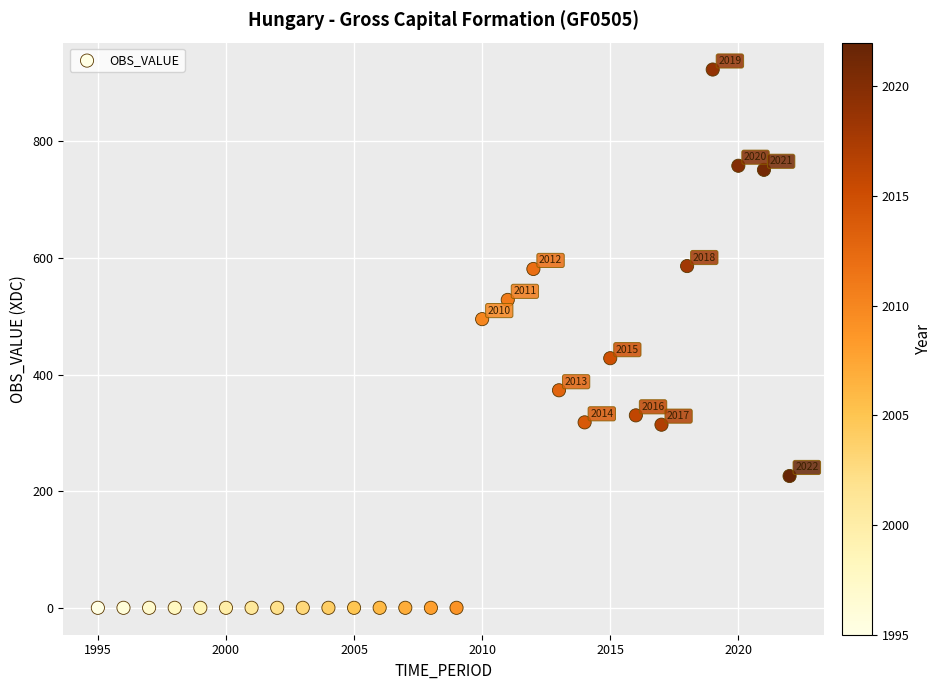

What is the range of X values (max minus min)?

27